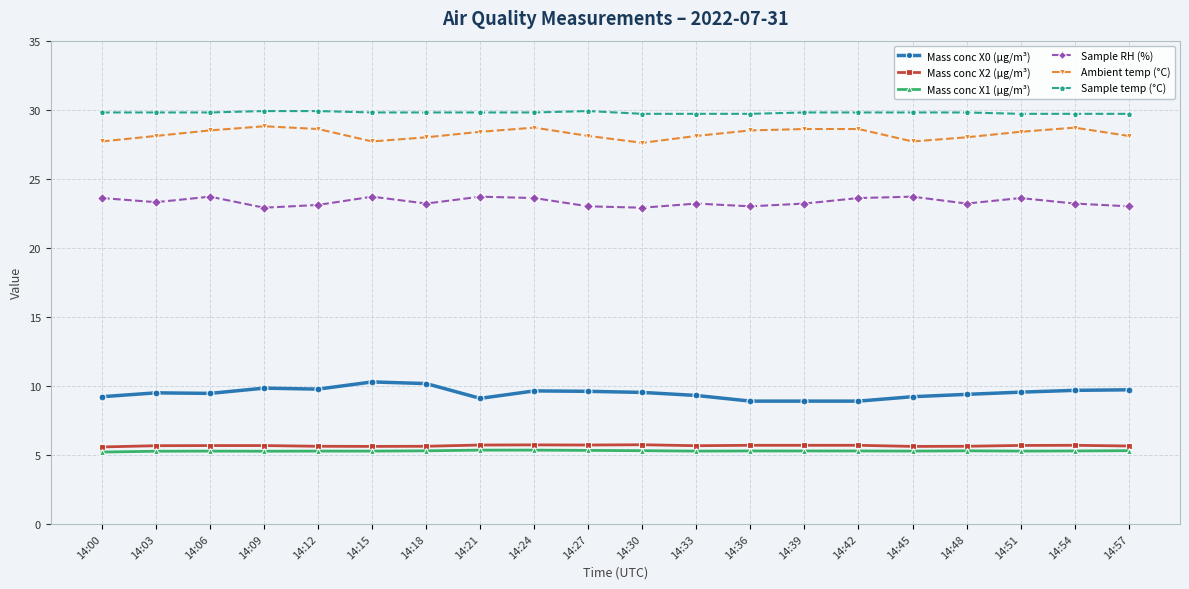

What is the total value across all series at 14:18?

102.1